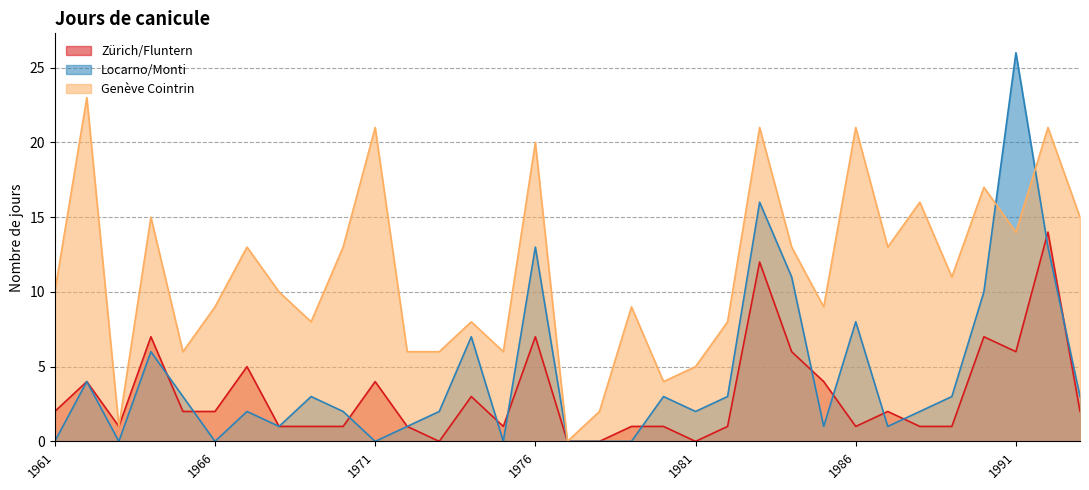

Which series has the largest range (max minus min)?

Locarno/Monti